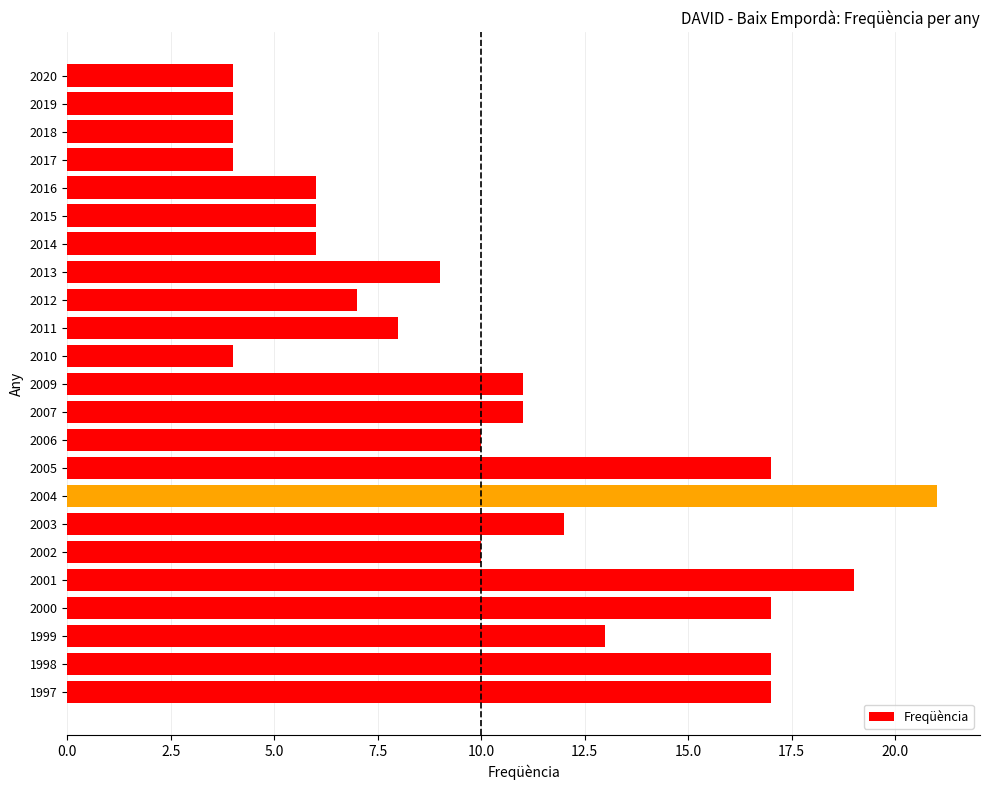

What is the change in value from 2000 to 2004?

+4